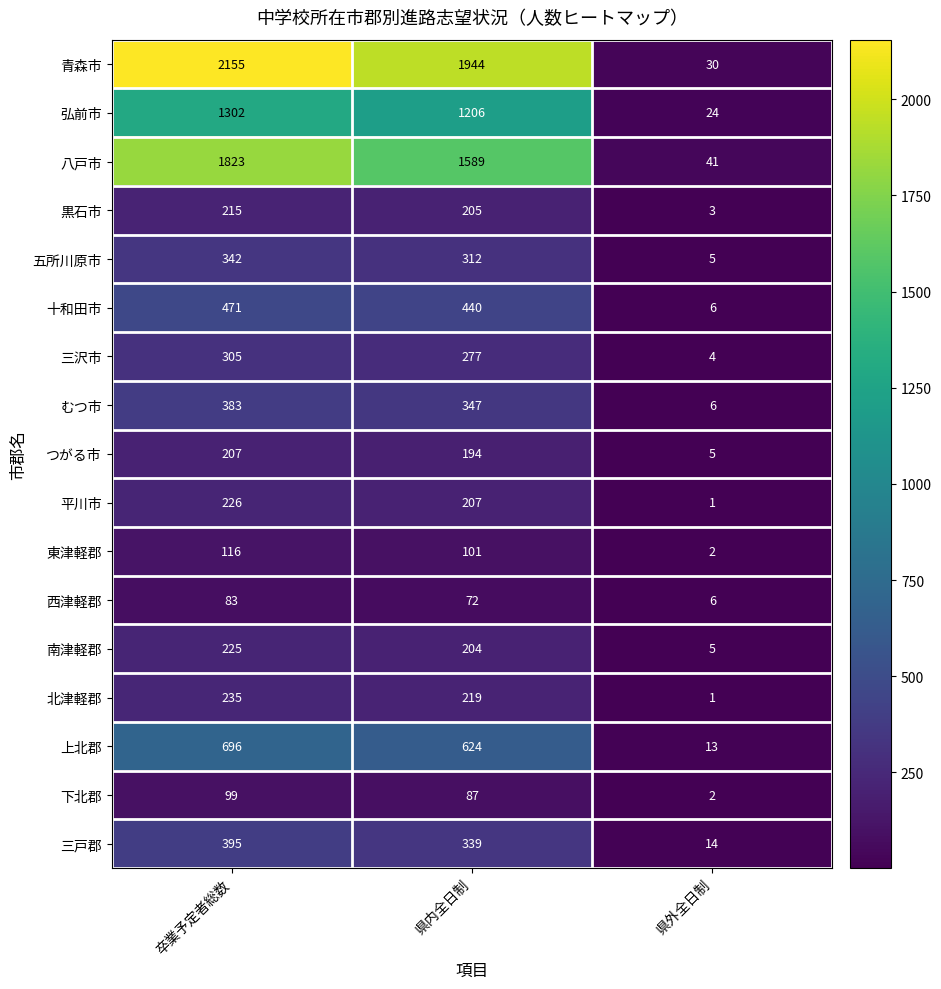

List the labels in order of 十和田市 value, largest first.

卒業予定者総数, 県内全日制, 県外全日制